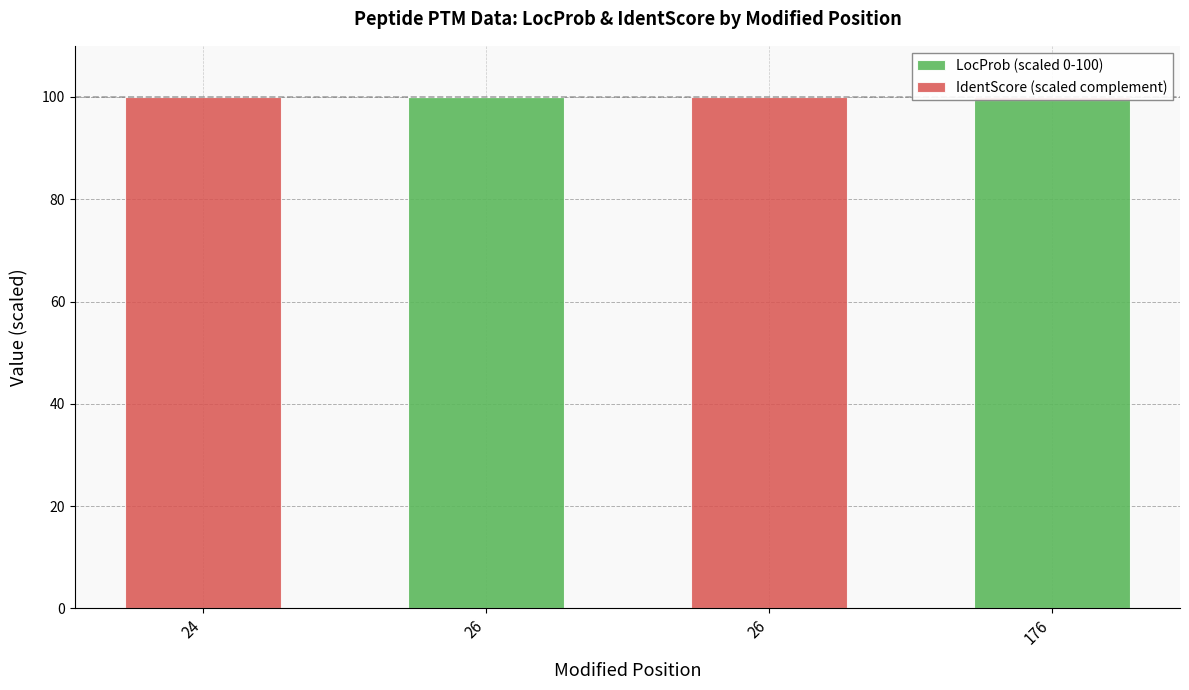

List the labels in order of LocProb (scaled 0-100) value, largest first.

26, 176, 24, 26